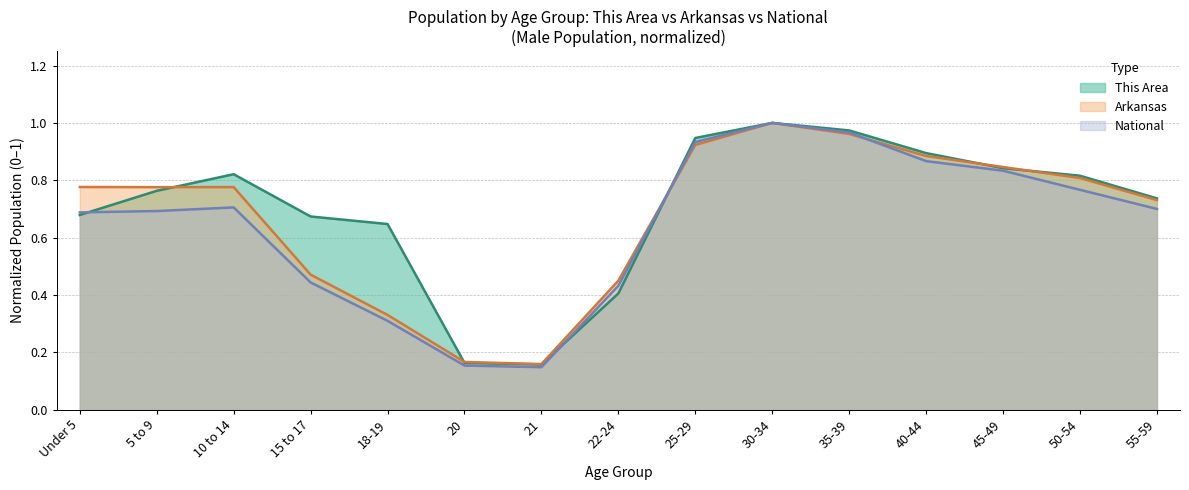

What is the sum of the This Area values at 40-44 and 20?

1.1